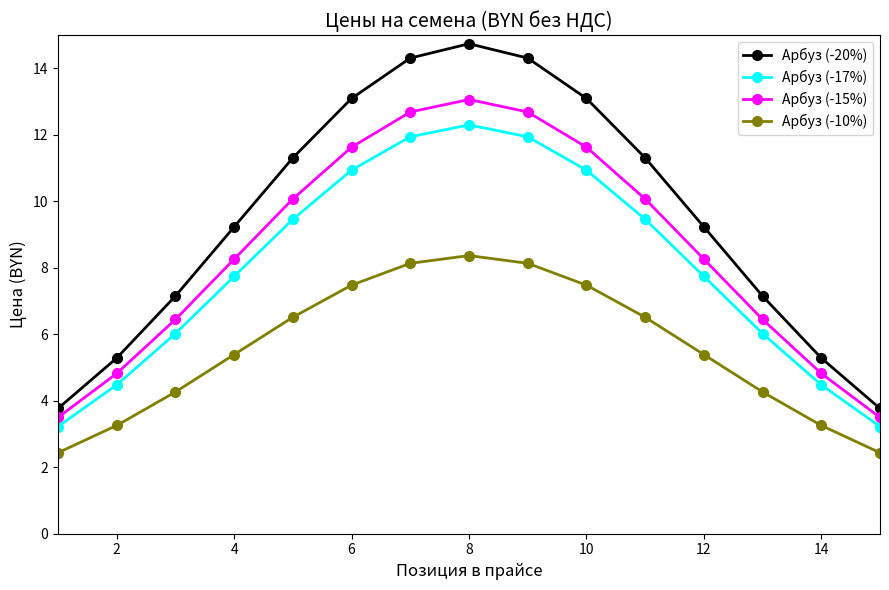

What is the average value of the Арбуз (-20%) series?

9.5